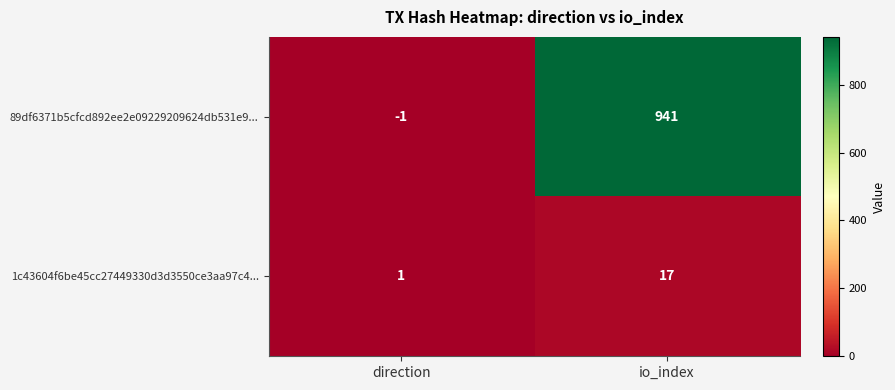

At which category does the chart reach its peak across all series?

io_index